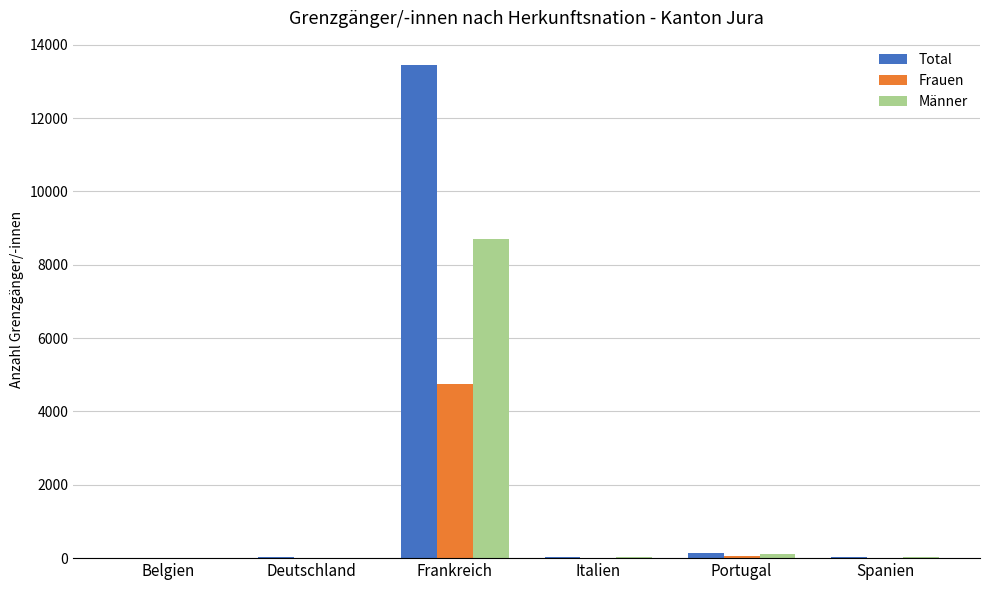

At which label does Frauen reach its peak?

Frankreich